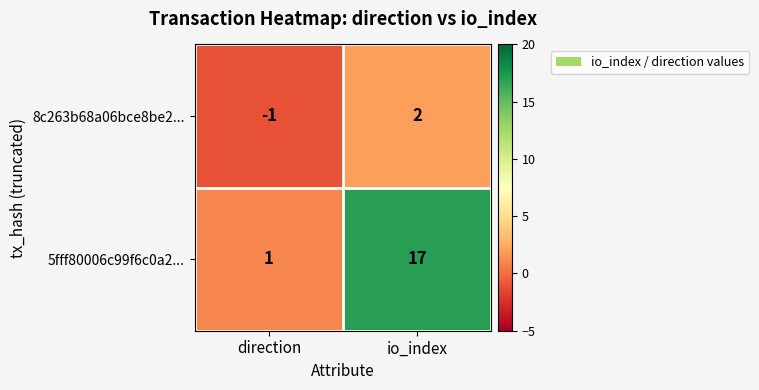

The 5fff80006c99f6c0a2... series shows 1 at direction. True or false?

True